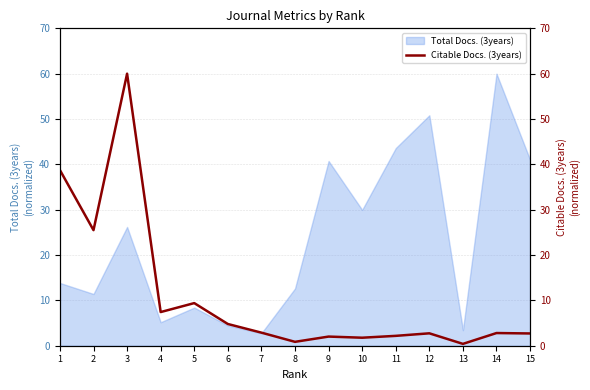

Reading left to right, extract all data points from this chart.

38.7	25.5	60.0	7.4	9.4	4.8	2.9	0.9	2.0	1.8	2.2	2.7	0.4	2.8	2.7